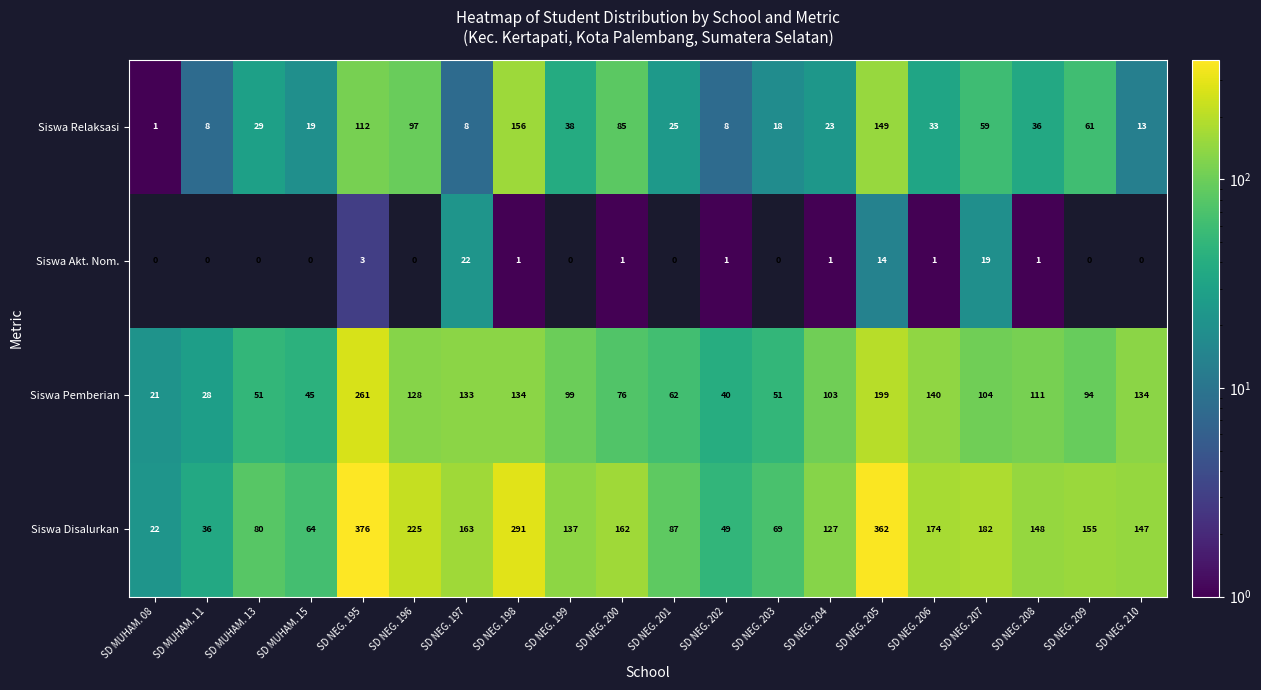

The Siswa Disalurkan series shows 107 at SD NEG. 200. True or false?

False